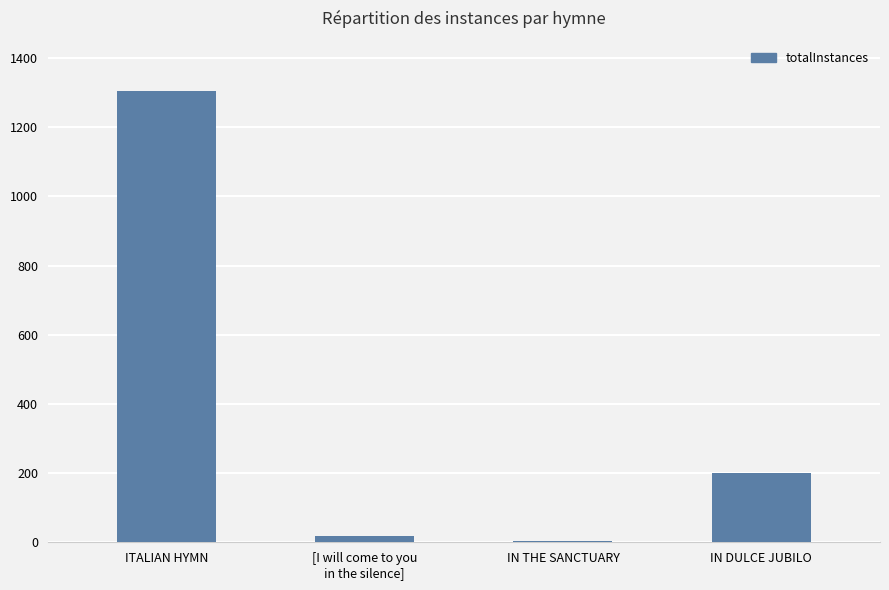

Reading left to right, what are all the values shown in this chart?

1306	17	3	200